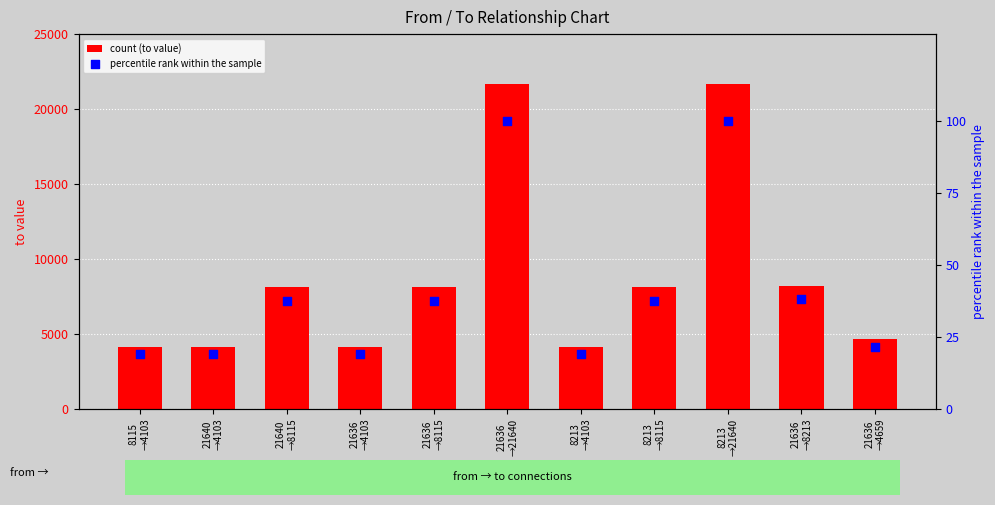

Which series has the largest total across all categories?

to